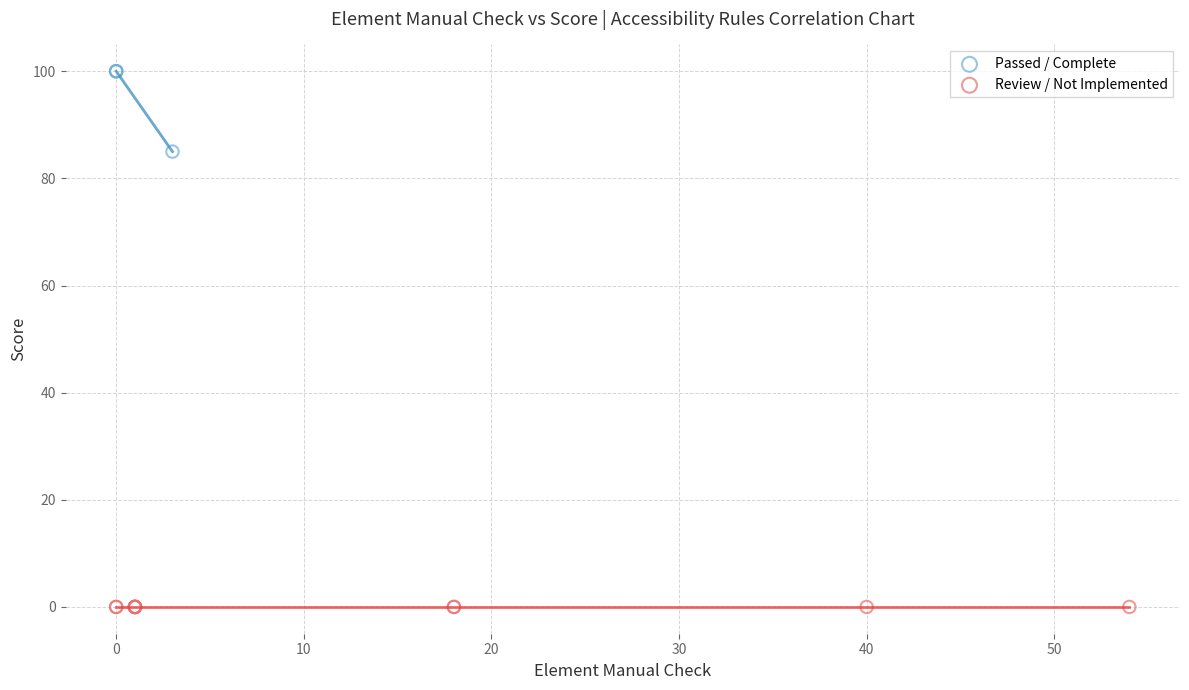

Which series reaches the maximum Y coordinate?

Passed / Complete